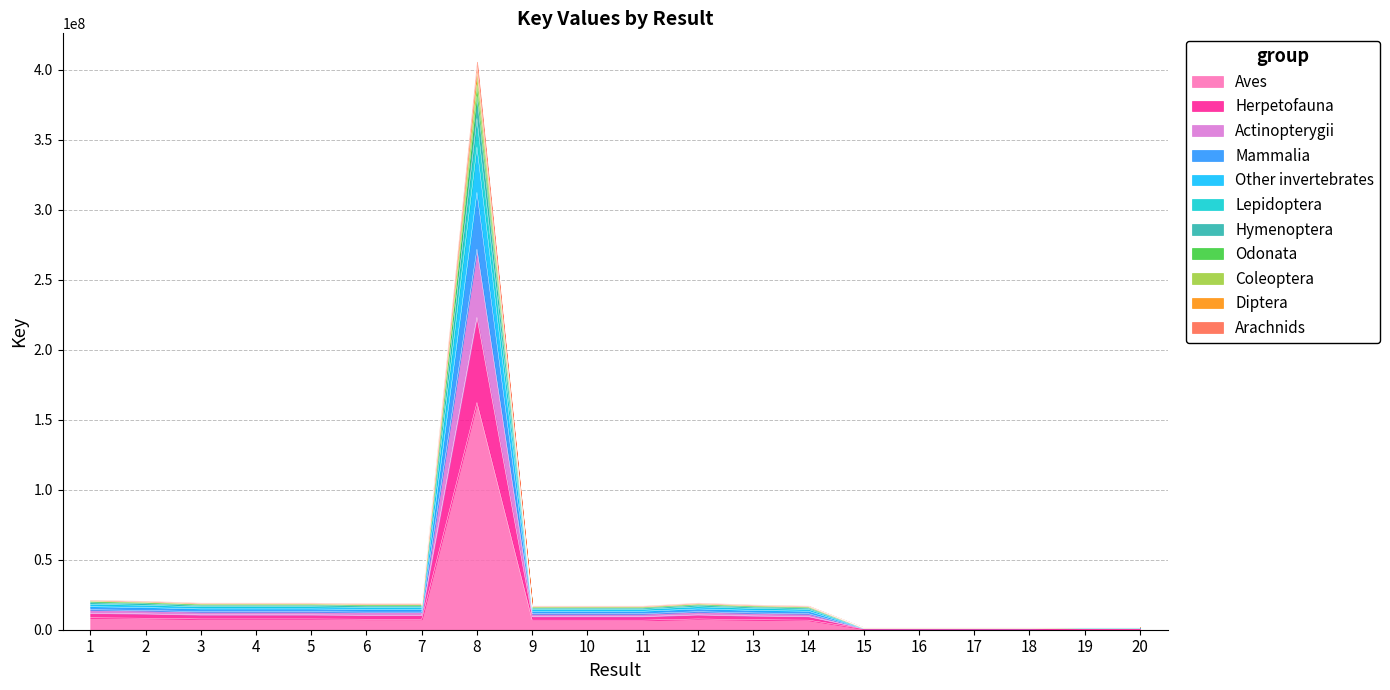

What is the value of the 13th point from the left?

7160195.6